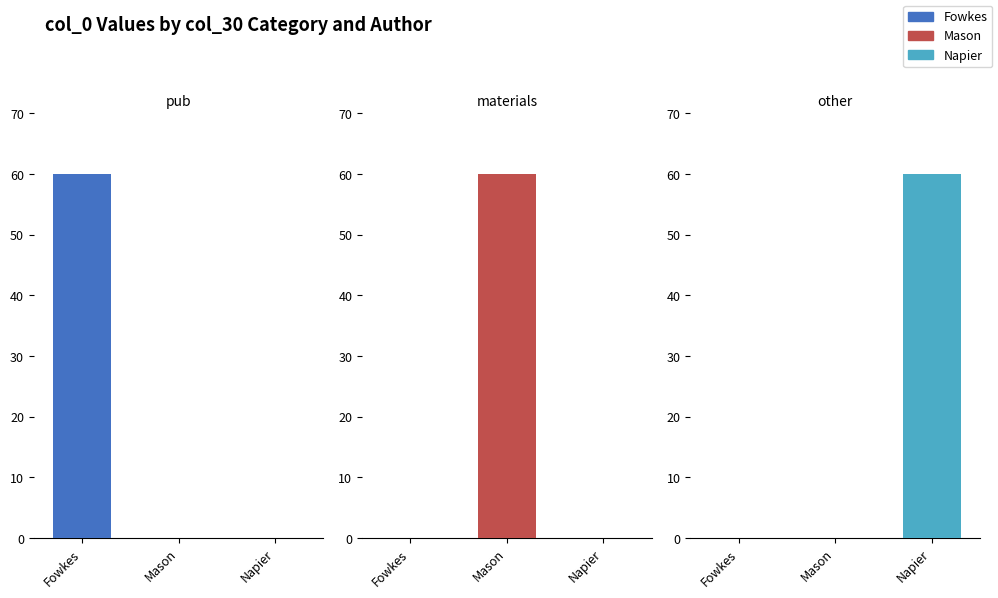

What is the label of the 3rd bar from the left?

other